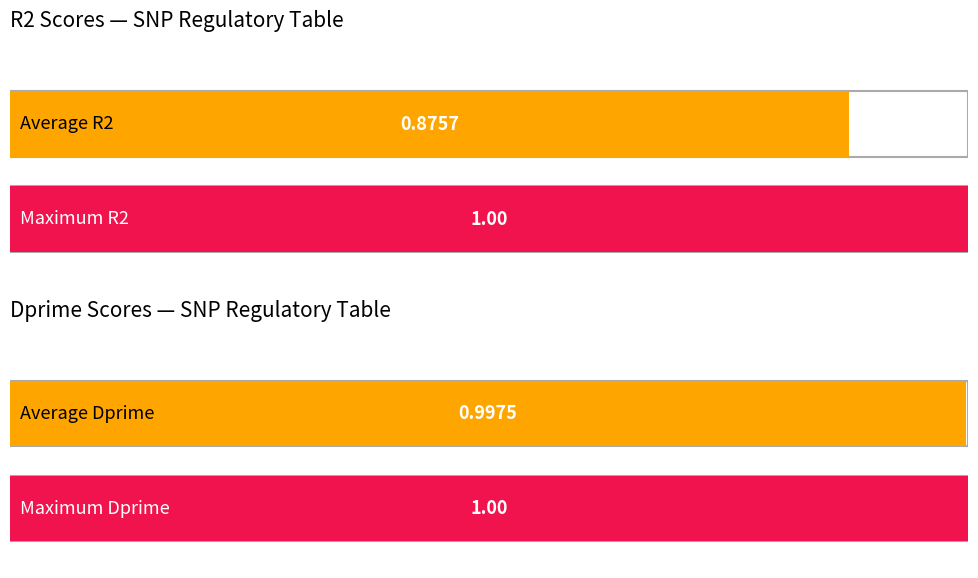

Is it true that R2 equals 0.9 at rs73658571?

True